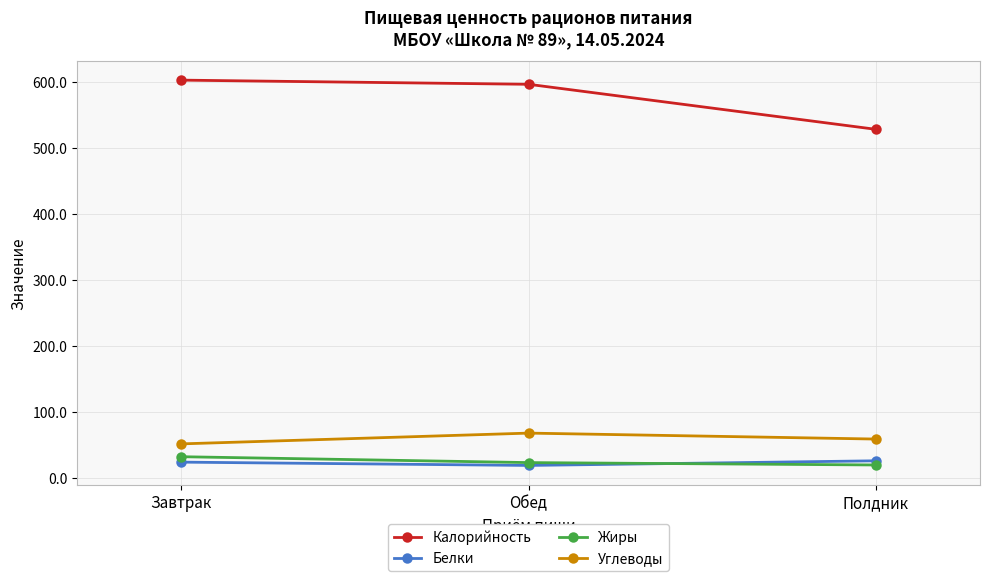

The Белки series shows 26.6 at Полдник. True or false?

True